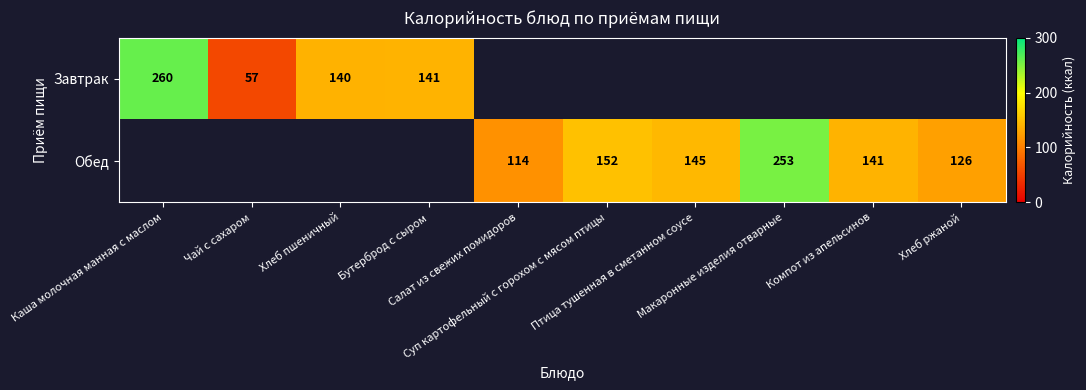

Which series has the largest range (max minus min)?

Завтрак